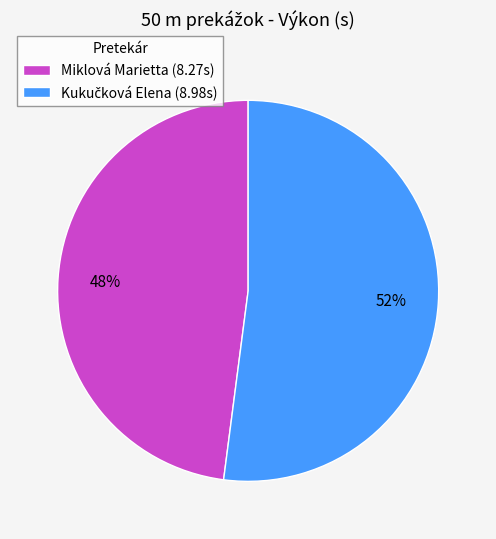

What percentage is the Miklová Marietta (8.27s) slice, to the nearest percent?

48%